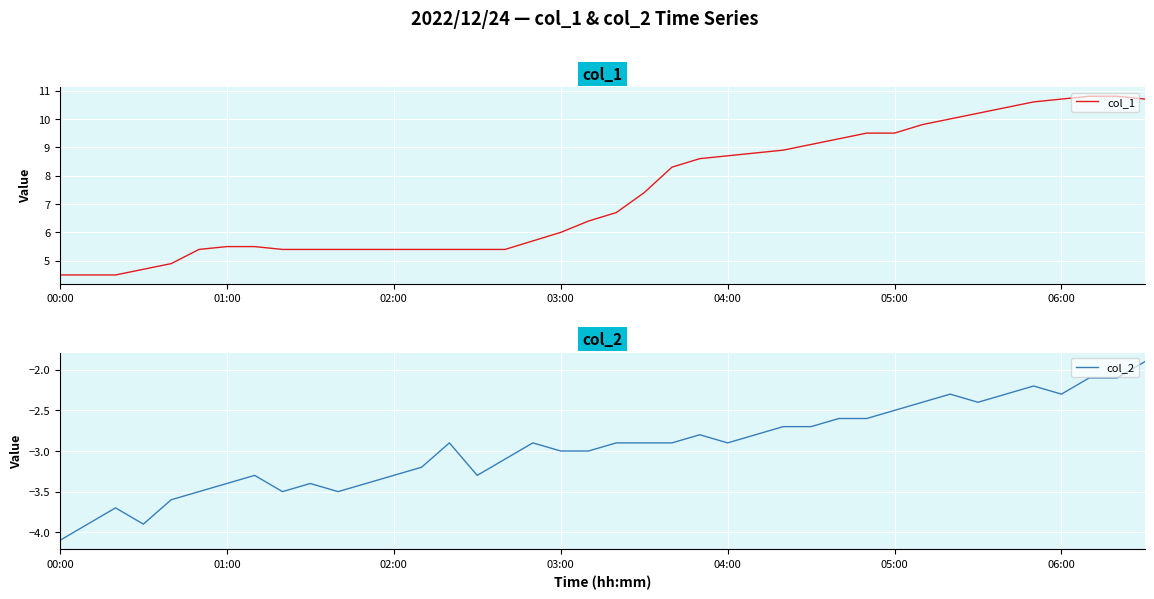

Reading left to right, list all the values displayed in this chart.

col_1: 4.5	4.5	4.5	4.7	4.9	5.4	5.5	5.5	5.4	5.4	5.4	5.4	5.4	5.4	5.4	5.4	5.4	5.7	6.0	6.4	6.7	7.4	8.3	8.6	8.7	8.8	8.9	9.1	9.3	9.5	9.5	9.8	10.0	10.2	10.4	10.6	10.7	10.8	10.8	10.7
col_2: -4.1	-3.9	-3.7	-3.9	-3.6	-3.5	-3.4	-3.3	-3.5	-3.4	-3.5	-3.4	-3.3	-3.2	-2.9	-3.3	-3.1	-2.9	-3.0	-3.0	-2.9	-2.9	-2.9	-2.8	-2.9	-2.8	-2.7	-2.7	-2.6	-2.6	-2.5	-2.4	-2.3	-2.4	-2.3	-2.2	-2.3	-2.1	-2.1	-1.9